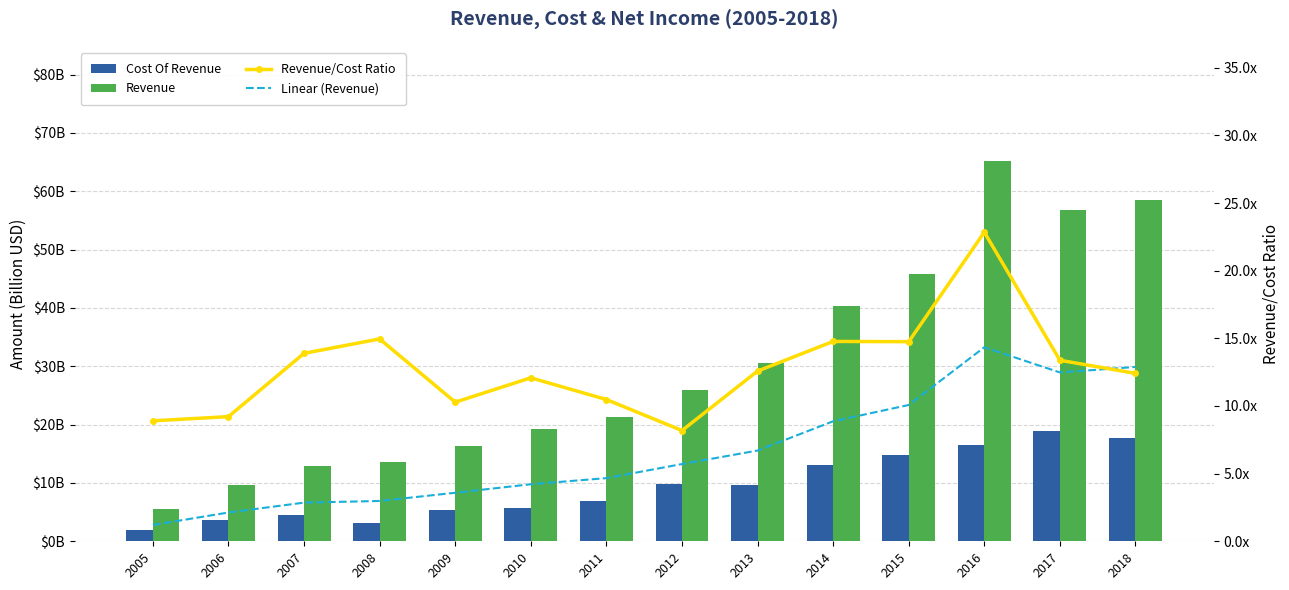

What value does the Linear (Revenue) series have at 2005?

1.2